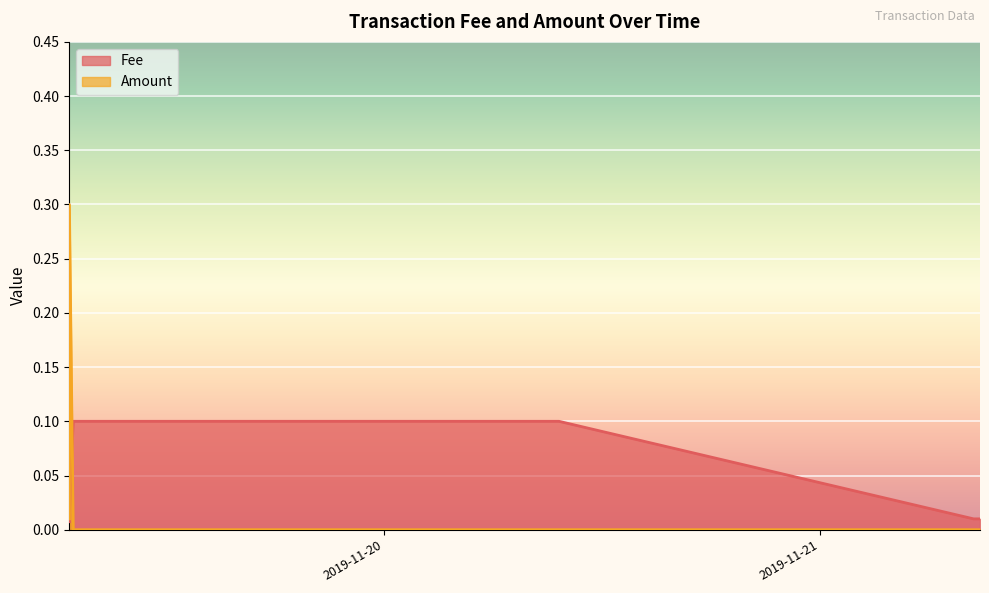

True or false: the data shows 0.1 at 2019-11-20 09:36:55.

True